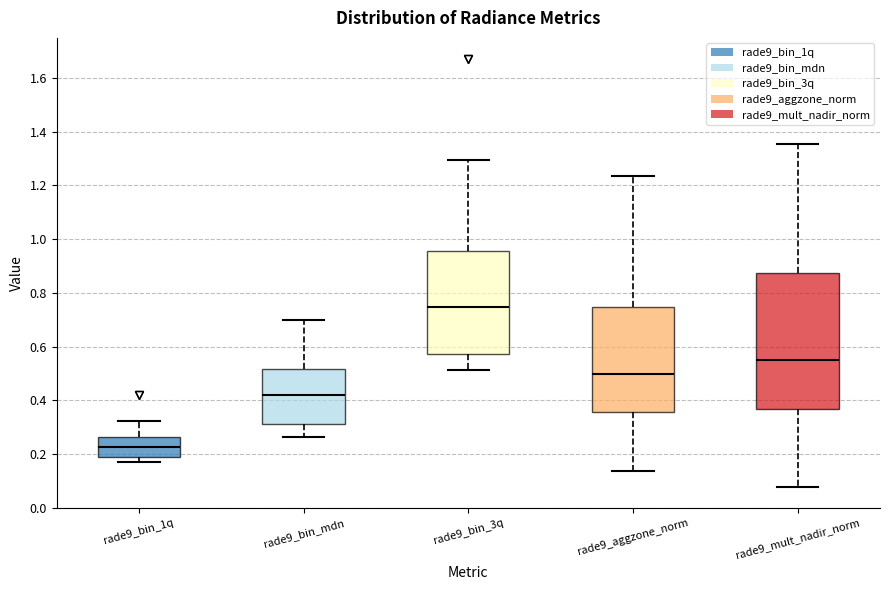

Which box is the tallest, from its lower edge to its upper edge?

rade9_mult_nadir_norm